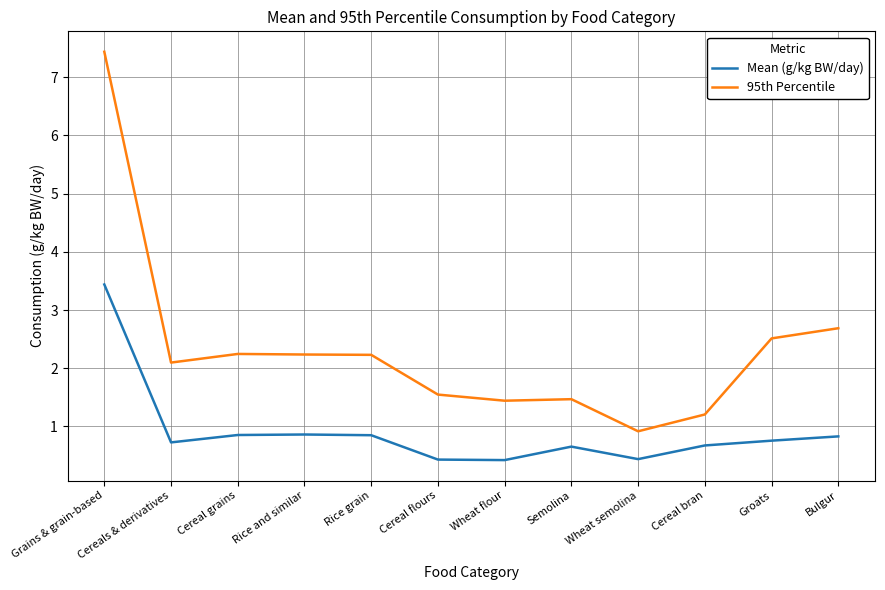

What is the smallest value displayed?

0.4